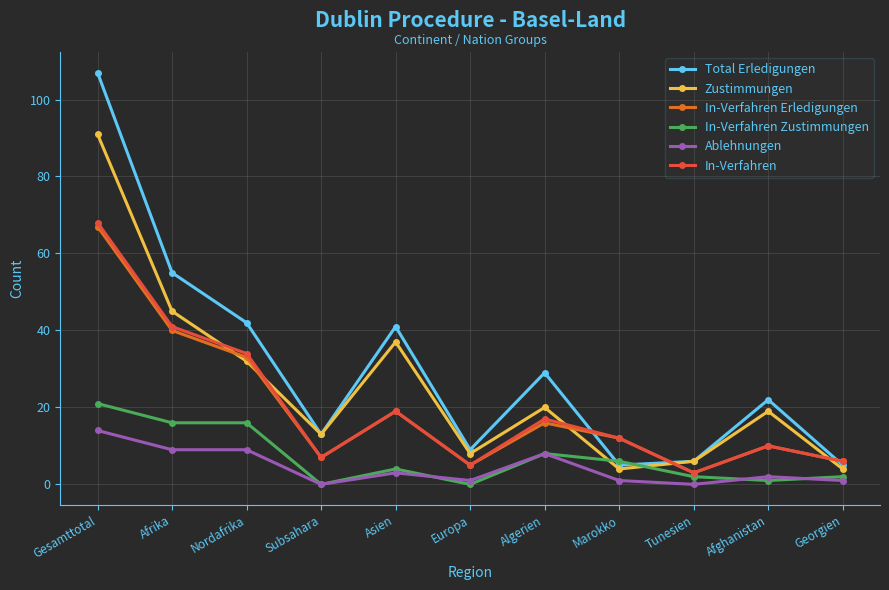

How many lines are shown in the chart?

6